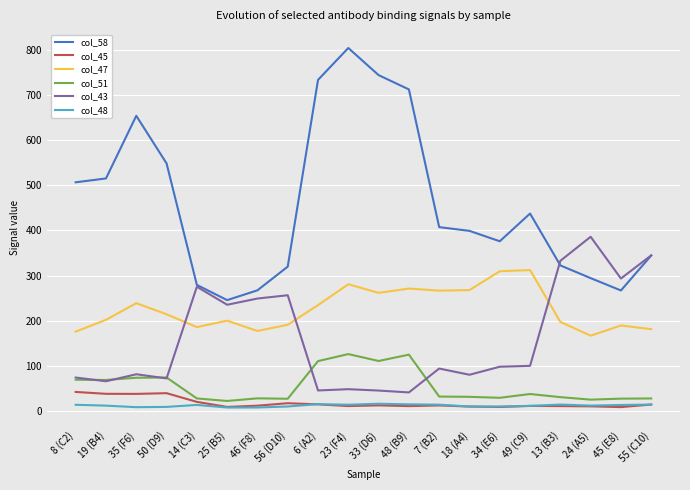

Is it true that col_48 equals 14.5 at 55 (C10)?

True